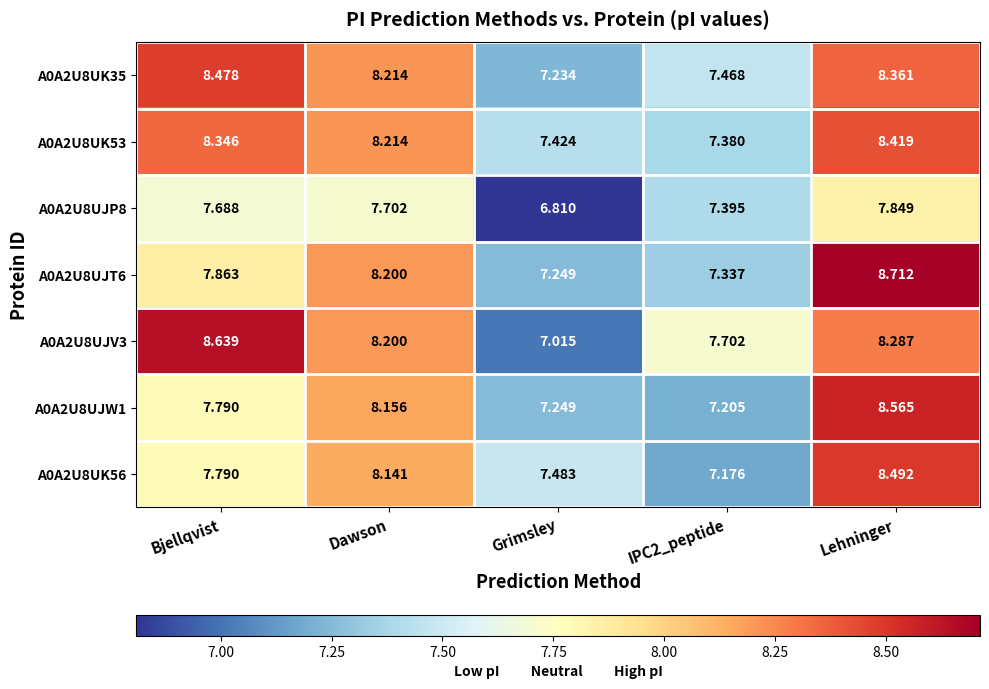

How many series are shown in this chart?

7